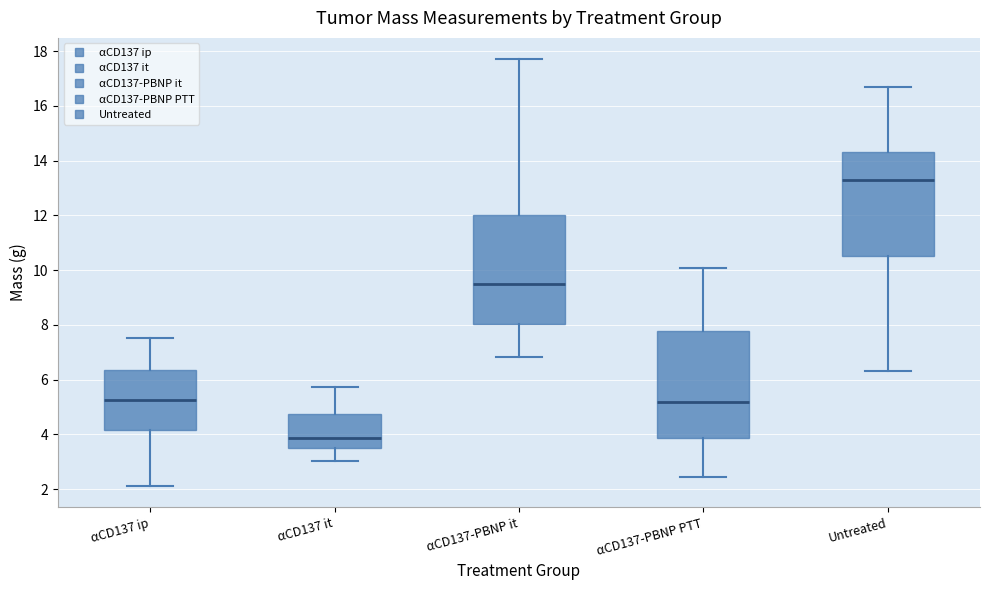

Where does the median line of the box for αCD137 ip sit on the y-axis? The values are not printed on the chart, so give them approximately, as read against the axis.

5.2